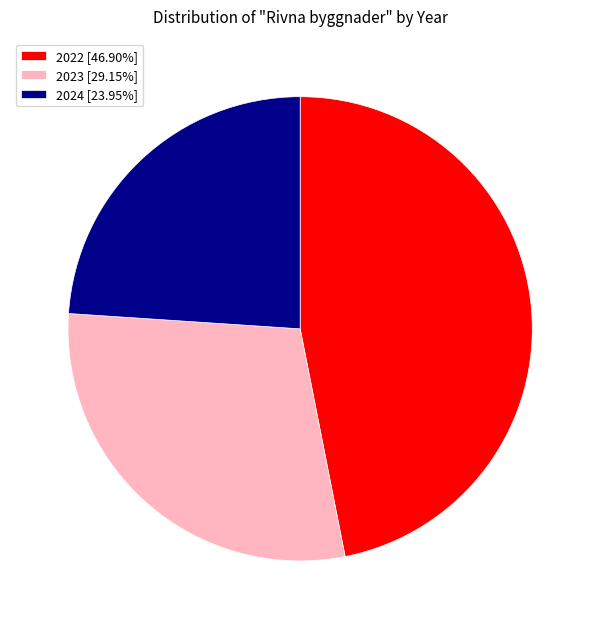

Is there any slice that represents more than half of the pie?

No